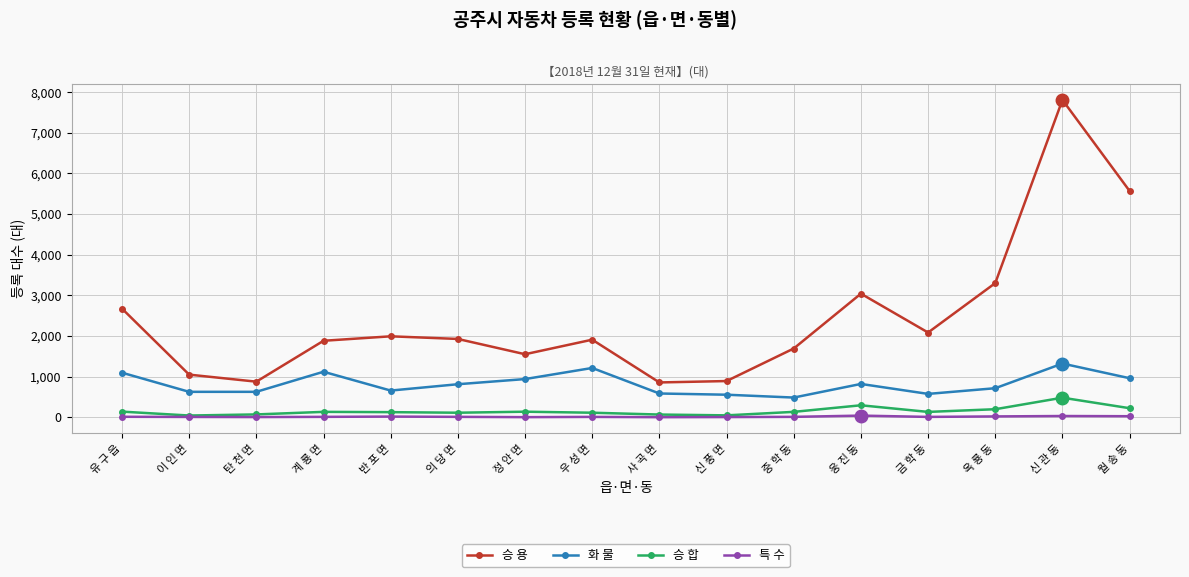

How many values in the 승 합 series are below 132?

8